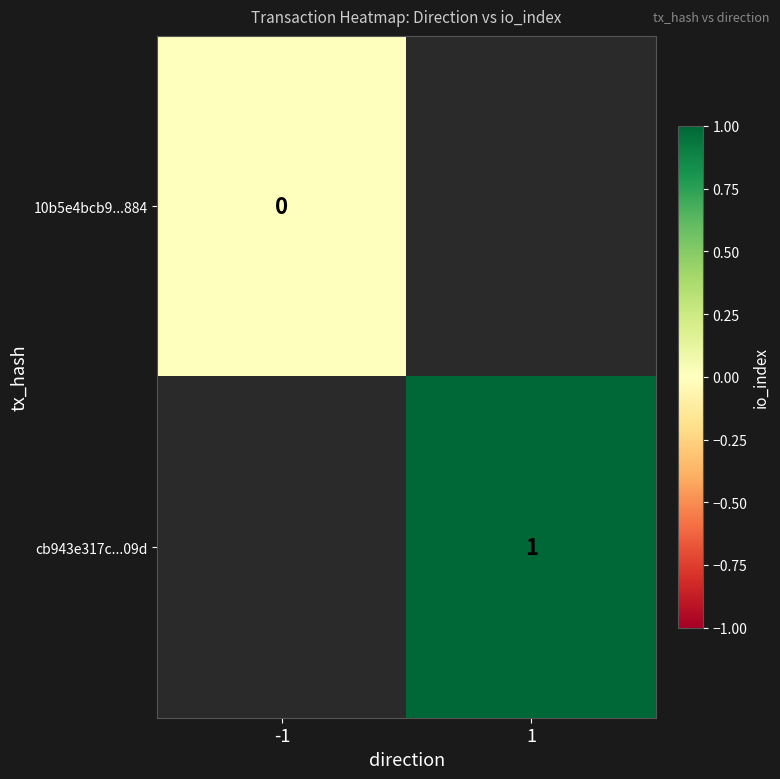

Which label corresponds to the largest value in the chart?

1